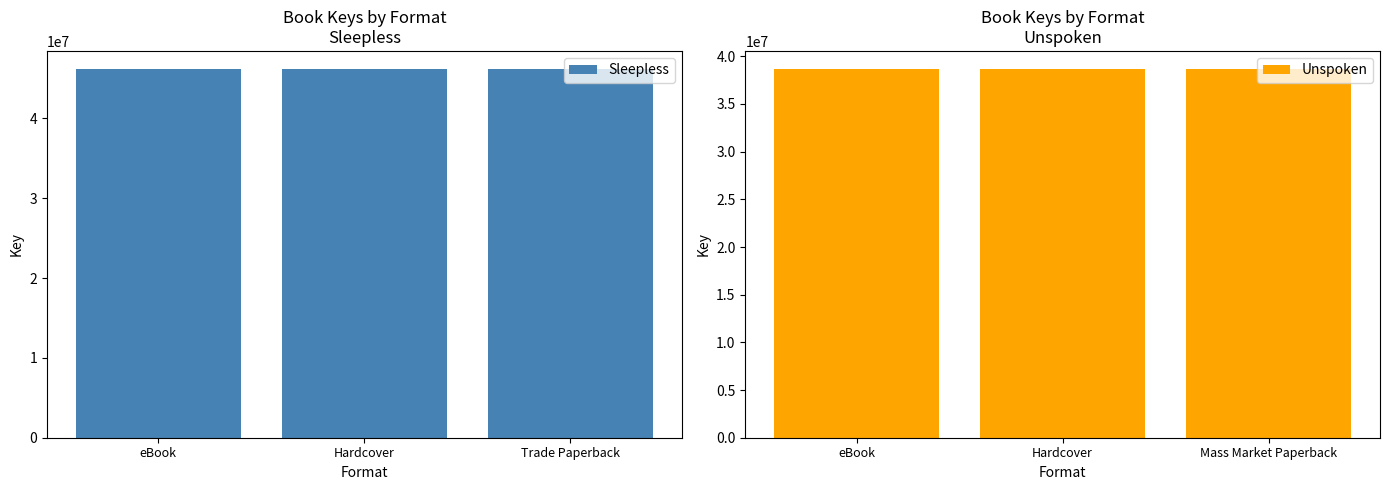

Reading left to right, list all the values displayed in this chart.

Sleepless: 46144945	46144945	46144945
Unspoken: 38630004	38630004	38630004